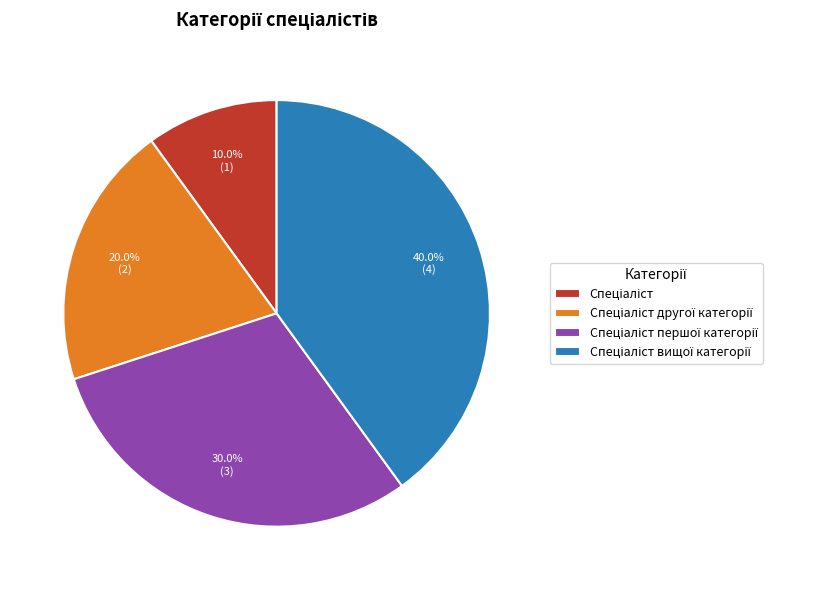

Count the number of slices in the pie.

4